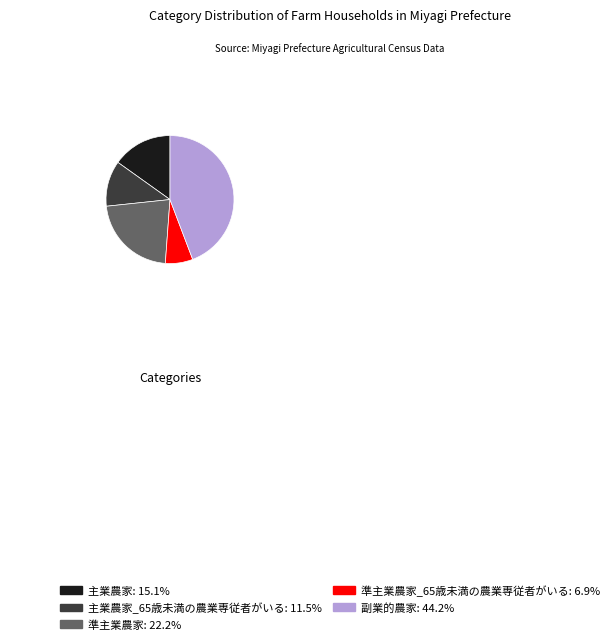

Is there any slice that represents more than half of the pie?

No